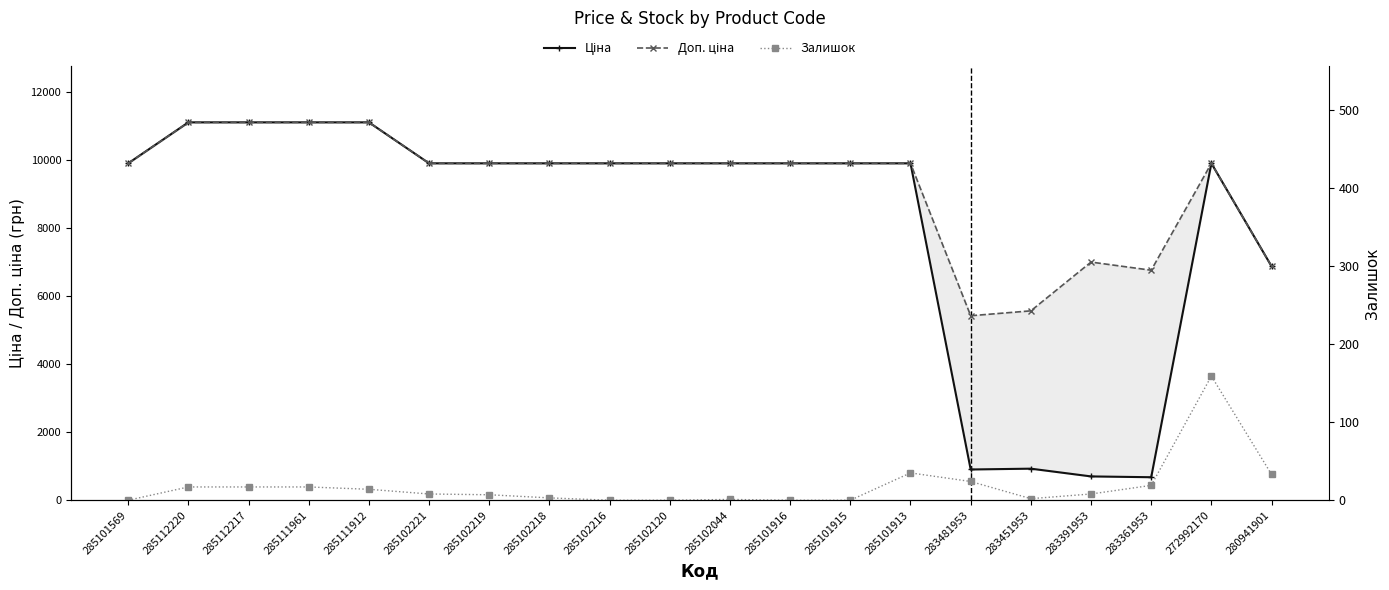

Is the value of Ціна at 285102044 greater than the value of Залишок at 285112217?

Yes